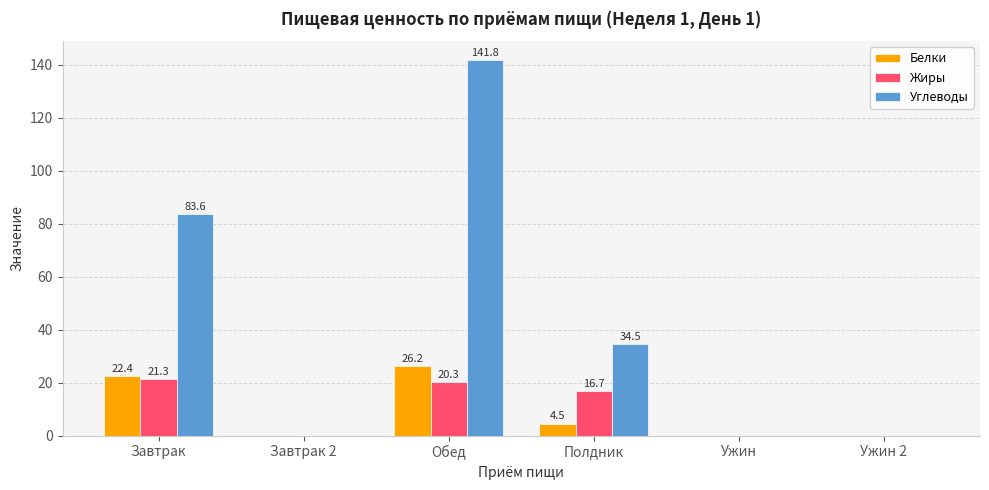

At which category does the chart reach its peak across all series?

Обед